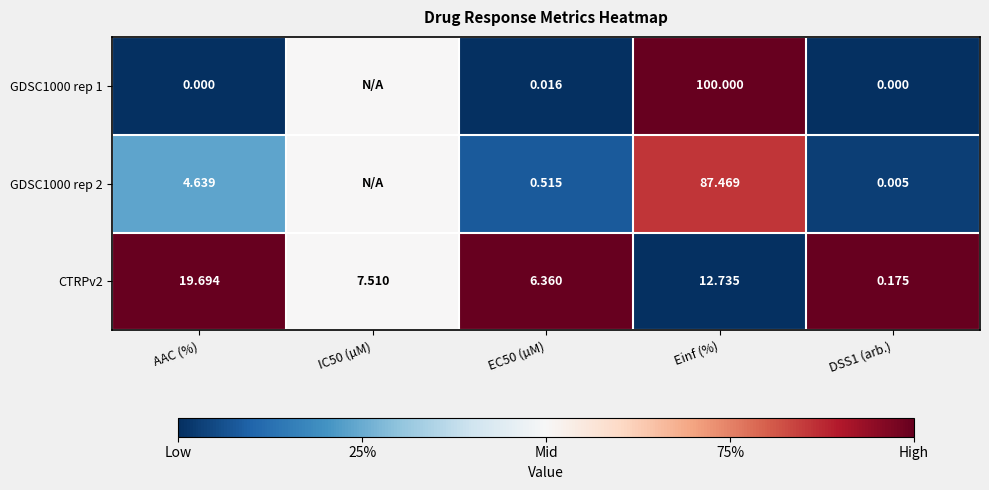

Where is GDSC1000 rep 2 nearest to the value 0?

DSS1 (arb.)